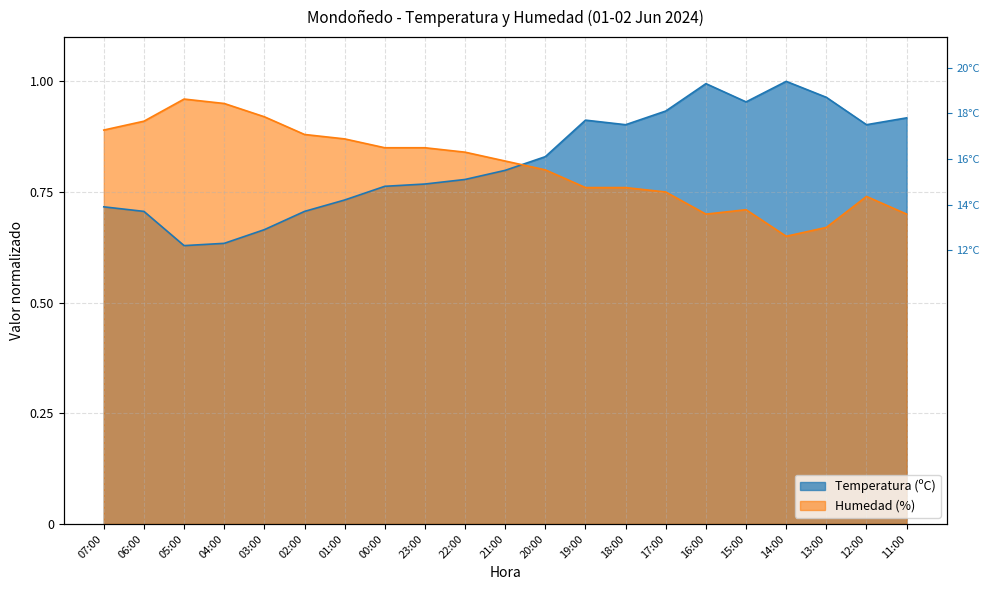

How many lines are shown in the chart?

2